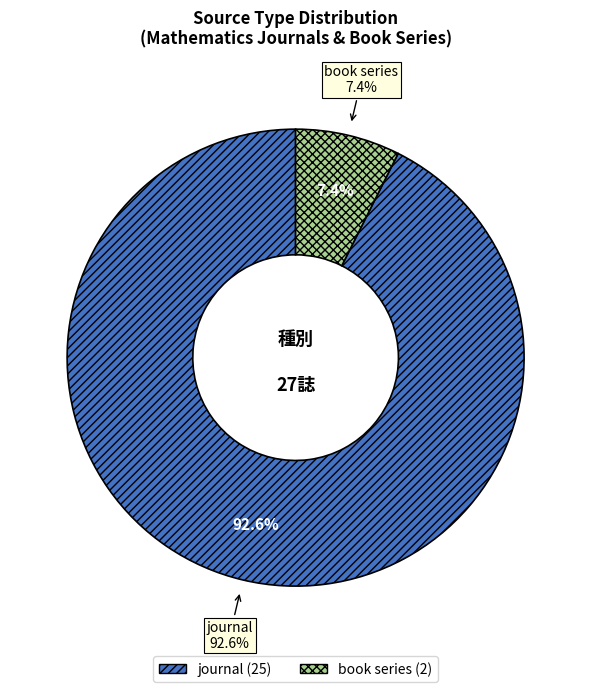

Approximately how many times larger is the value at book series compared to journal?

0.1